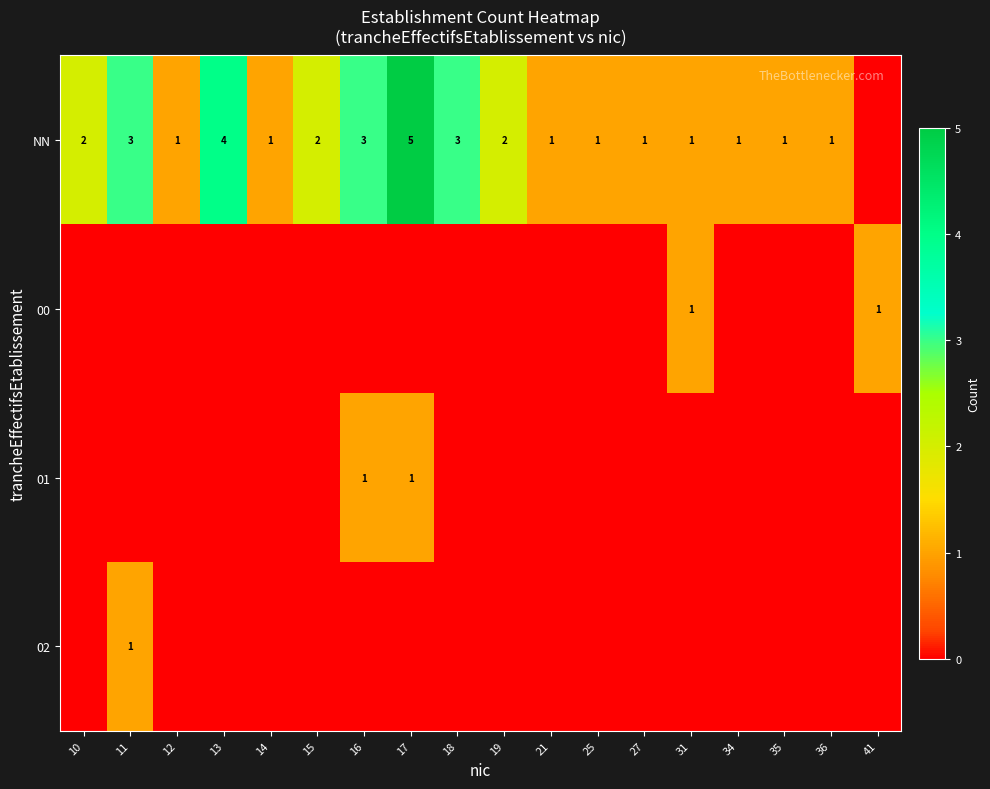

At which category is the sum across all series the highest?

17